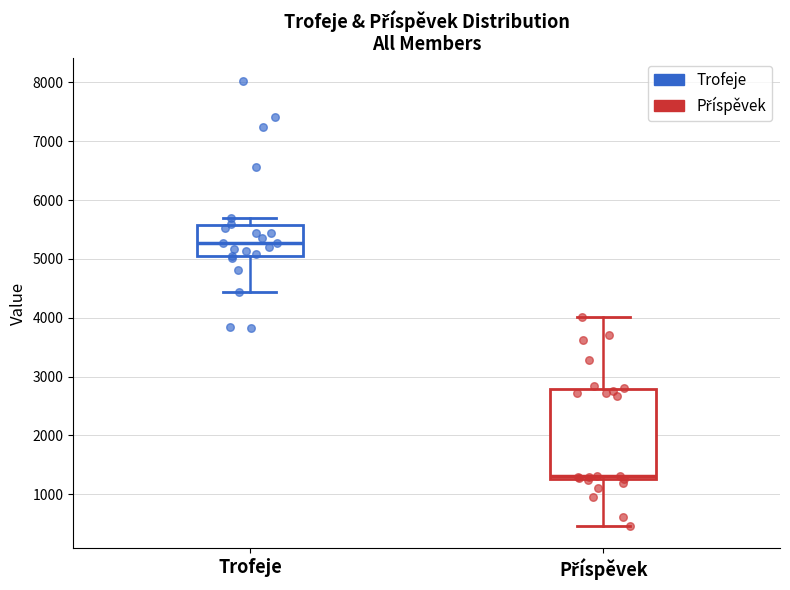

Where is the upper edge of the box for Příspěvek on the y-axis? The values are not printed on the chart, so give them approximately, as read against the axis.

2800